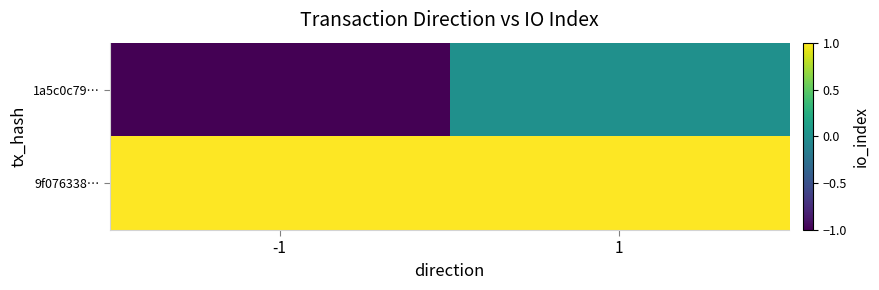

Rank the series at -1 from highest to lowest value.

9f076338…, 1a5c0c79…